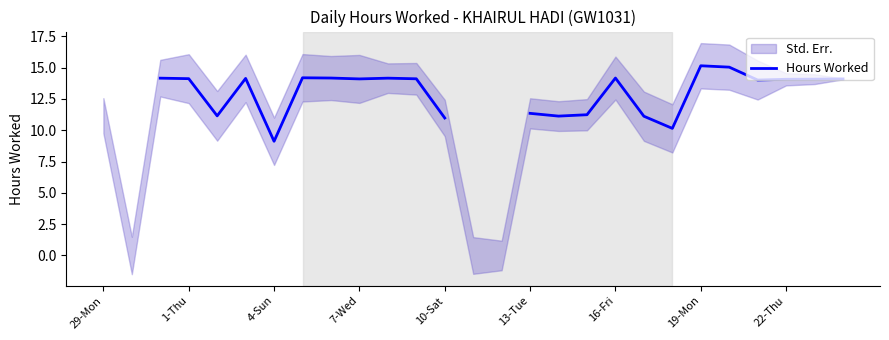

What is the greatest value displayed?

15.2